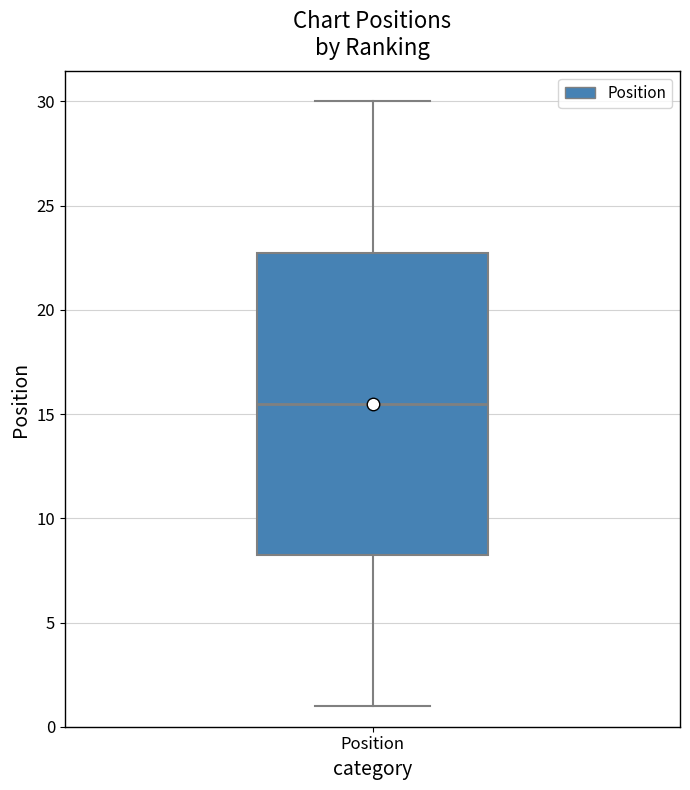

Read this box plot against the y-axis: the position of the median line, the range covered by the box, and the ends of both whiskers. The values are not printed on the chart, so give them approximately, as read against the axis.

median 15.5, box 8.5 to 23.0, whiskers 1.0 to 30.0